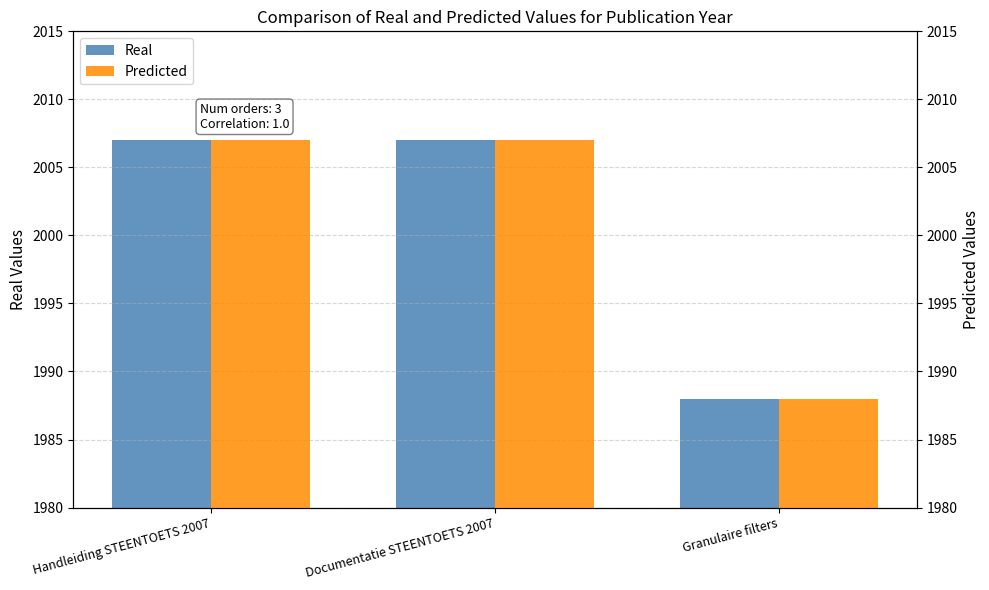

How many Predicted values are between 1988 and 2007?

3